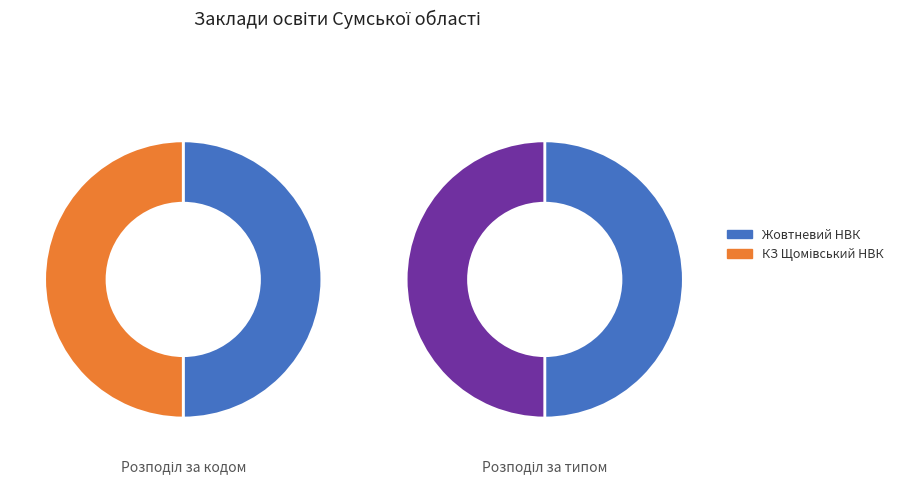

To the nearest percent, what portion does Жовтневий НВК represent?

50%